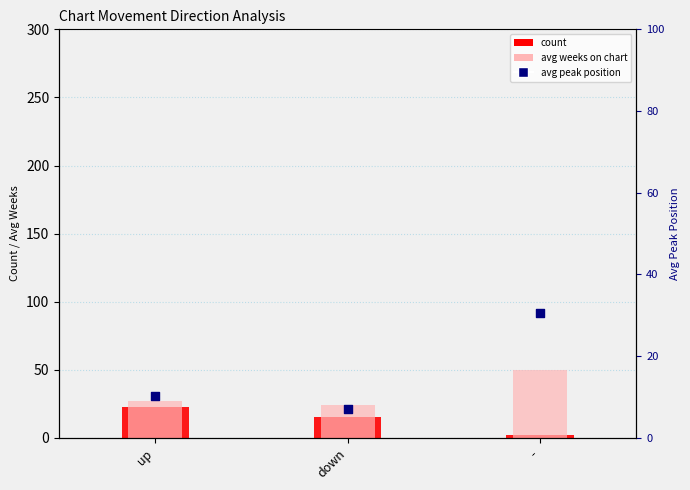

At which category is the sum across all series the highest?

-